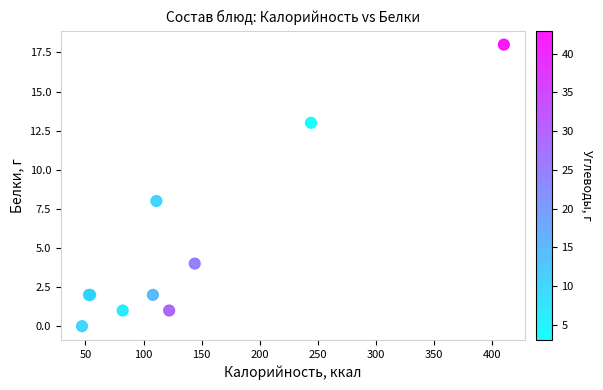

What Y value in the scatter plot is closest to 9?

8